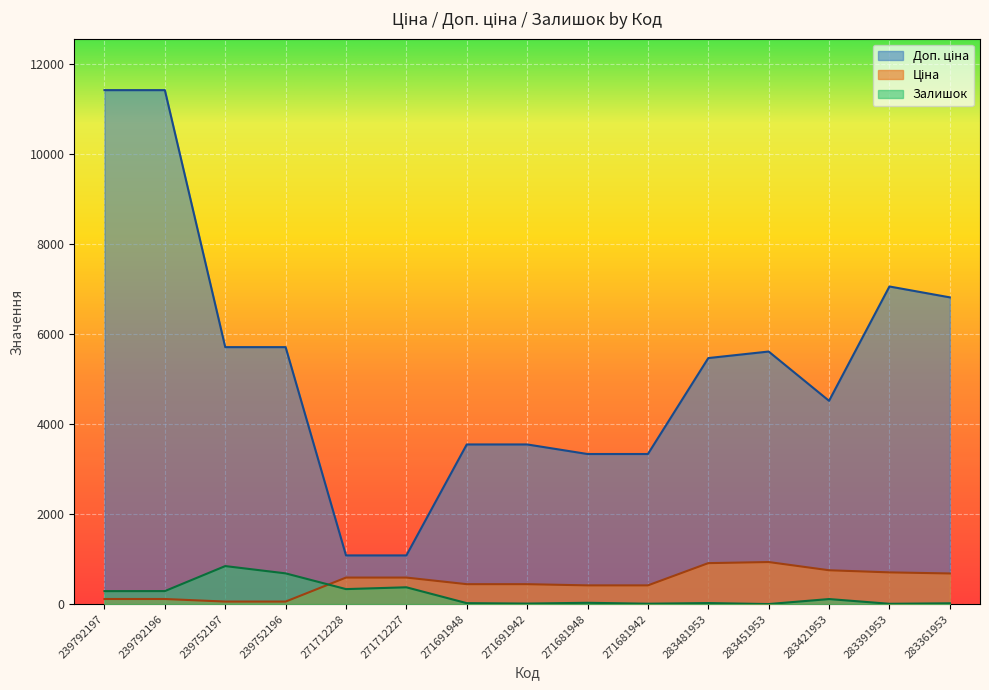

Rank the series at 271691948 from lowest to highest value.

Залишок, Ціна, Доп. ціна